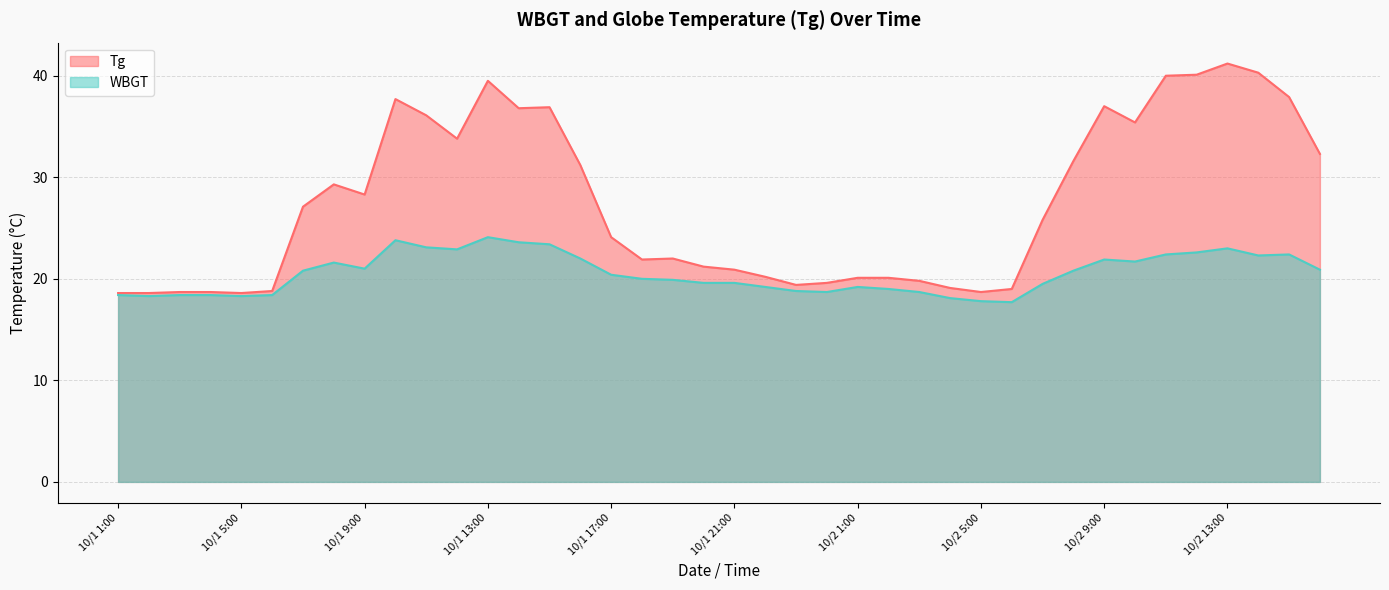

Which series has the largest total across all categories?

Tg